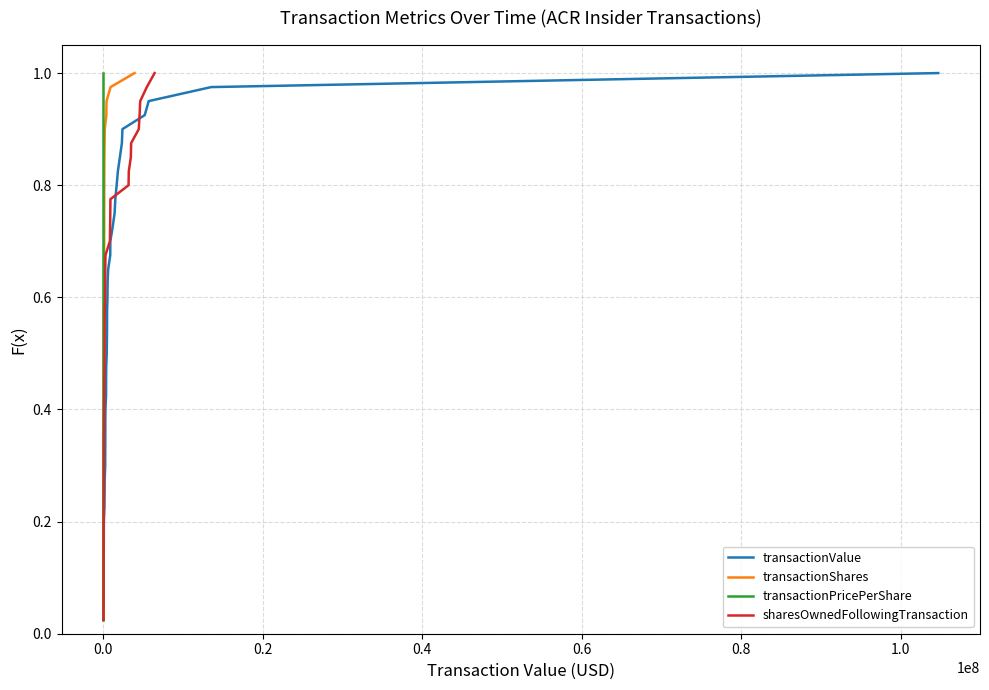

True or false: sharesOwnedFollowingTransaction has more than 0 points higher than both neighbors.

False